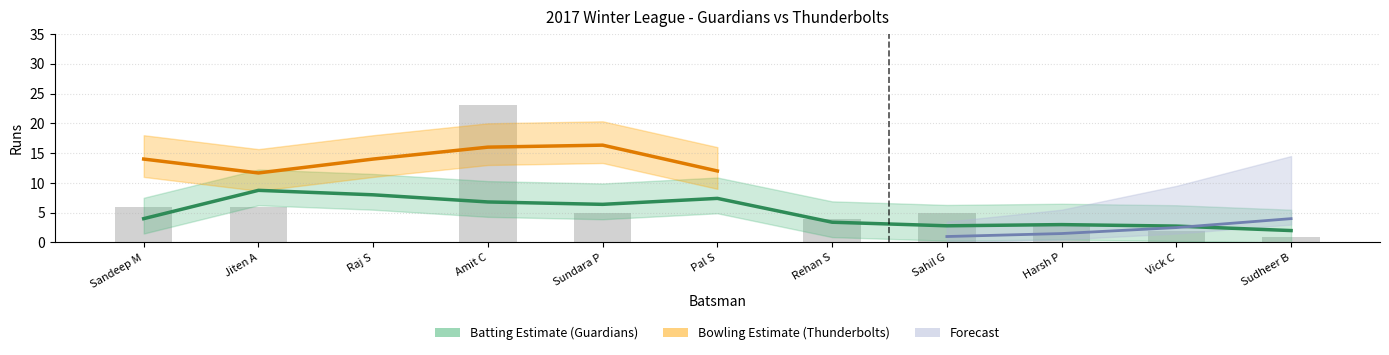

At which category is the sum across all series the highest?

Amit C